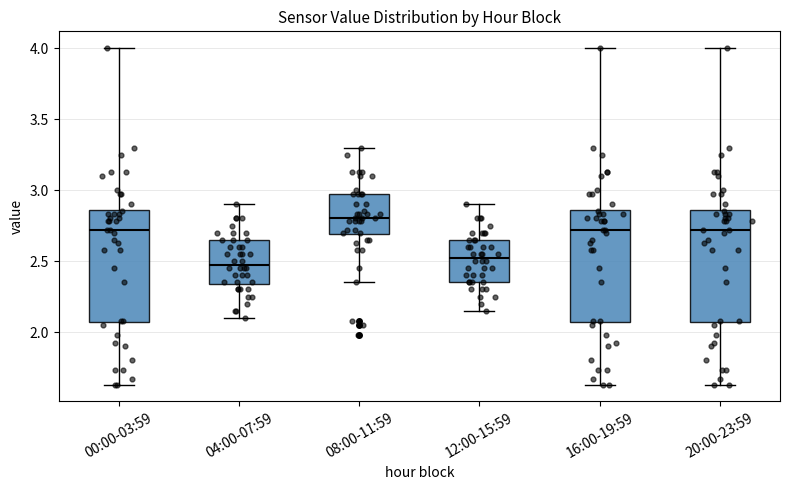

Reading left to right, transcribe this box plot: for each box, give where its median line is, the range the box spans, and where its two whiskers end, as read against the y-axis. The values are not printed on the chart, so give them approximately, as read against the axis.

00:00-03:59: median 2.70, box 2.05 to 2.85, whiskers 1.65 to 4.00
04:00-07:59: median 2.50, box 2.35 to 2.65, whiskers 2.10 to 2.90
08:00-11:59: median 2.80, box 2.70 to 2.95, whiskers 2.35 to 3.30
12:00-15:59: median 2.55, box 2.35 to 2.65, whiskers 2.15 to 2.90
16:00-19:59: median 2.70, box 2.05 to 2.85, whiskers 1.65 to 4.00
20:00-23:59: median 2.70, box 2.05 to 2.85, whiskers 1.65 to 4.00